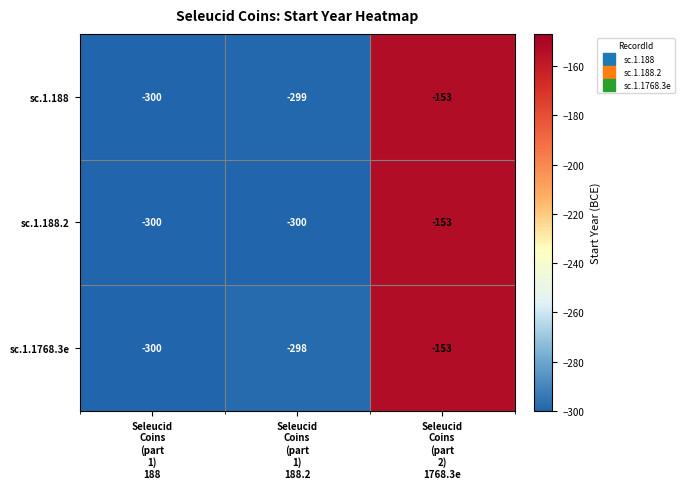

What is the spread (max minus min) of values at Seleucid
Coins
(part
1)
188.2?

2